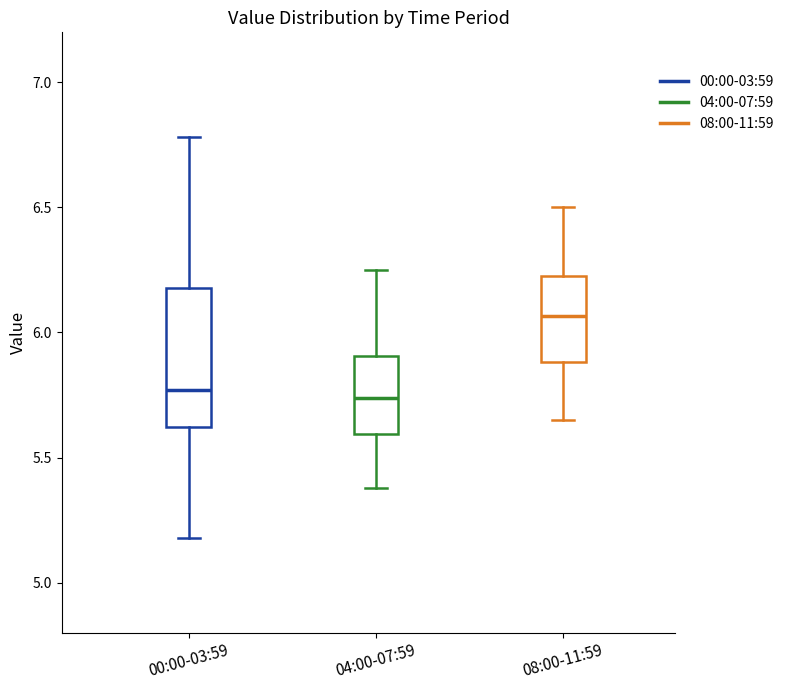

Reading left to right, transcribe this box plot: for each box, give where its median line is, the range the box spans, and where its two whiskers end, as read against the y-axis. The values are not printed on the chart, so give them approximately, as read against the axis.

00:00-03:59: median 5.75, box 5.60 to 6.20, whiskers 5.20 to 6.80
04:00-07:59: median 5.75, box 5.60 to 5.90, whiskers 5.40 to 6.25
08:00-11:59: median 6.05, box 5.90 to 6.25, whiskers 5.65 to 6.50